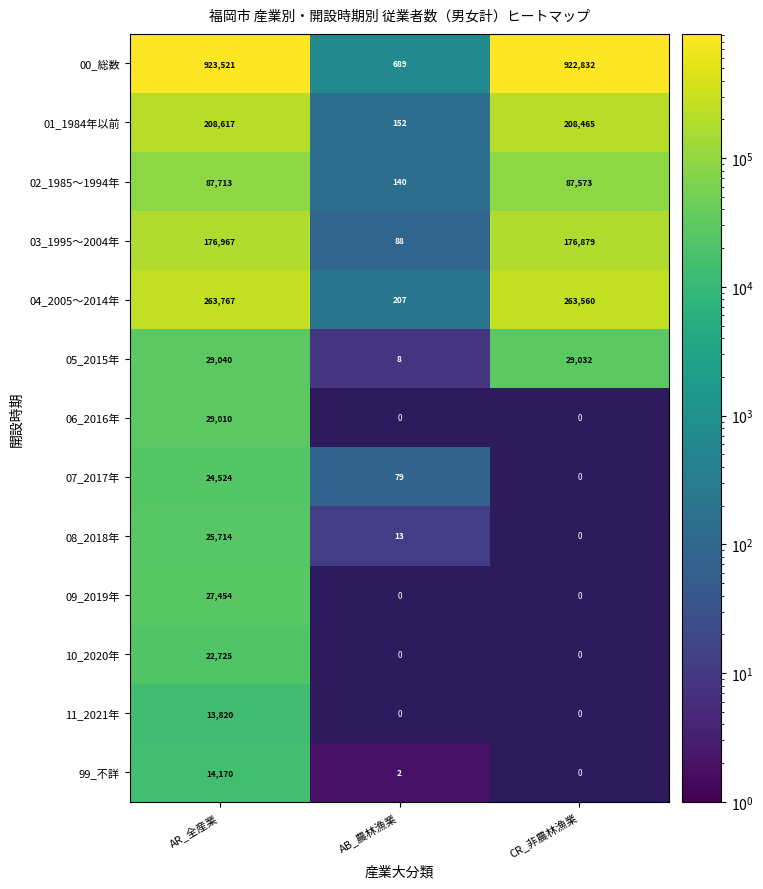

Is the value of 01_1984年以前 at AB_農林漁業 greater than the value of 00_総数 at AB_農林漁業?

No